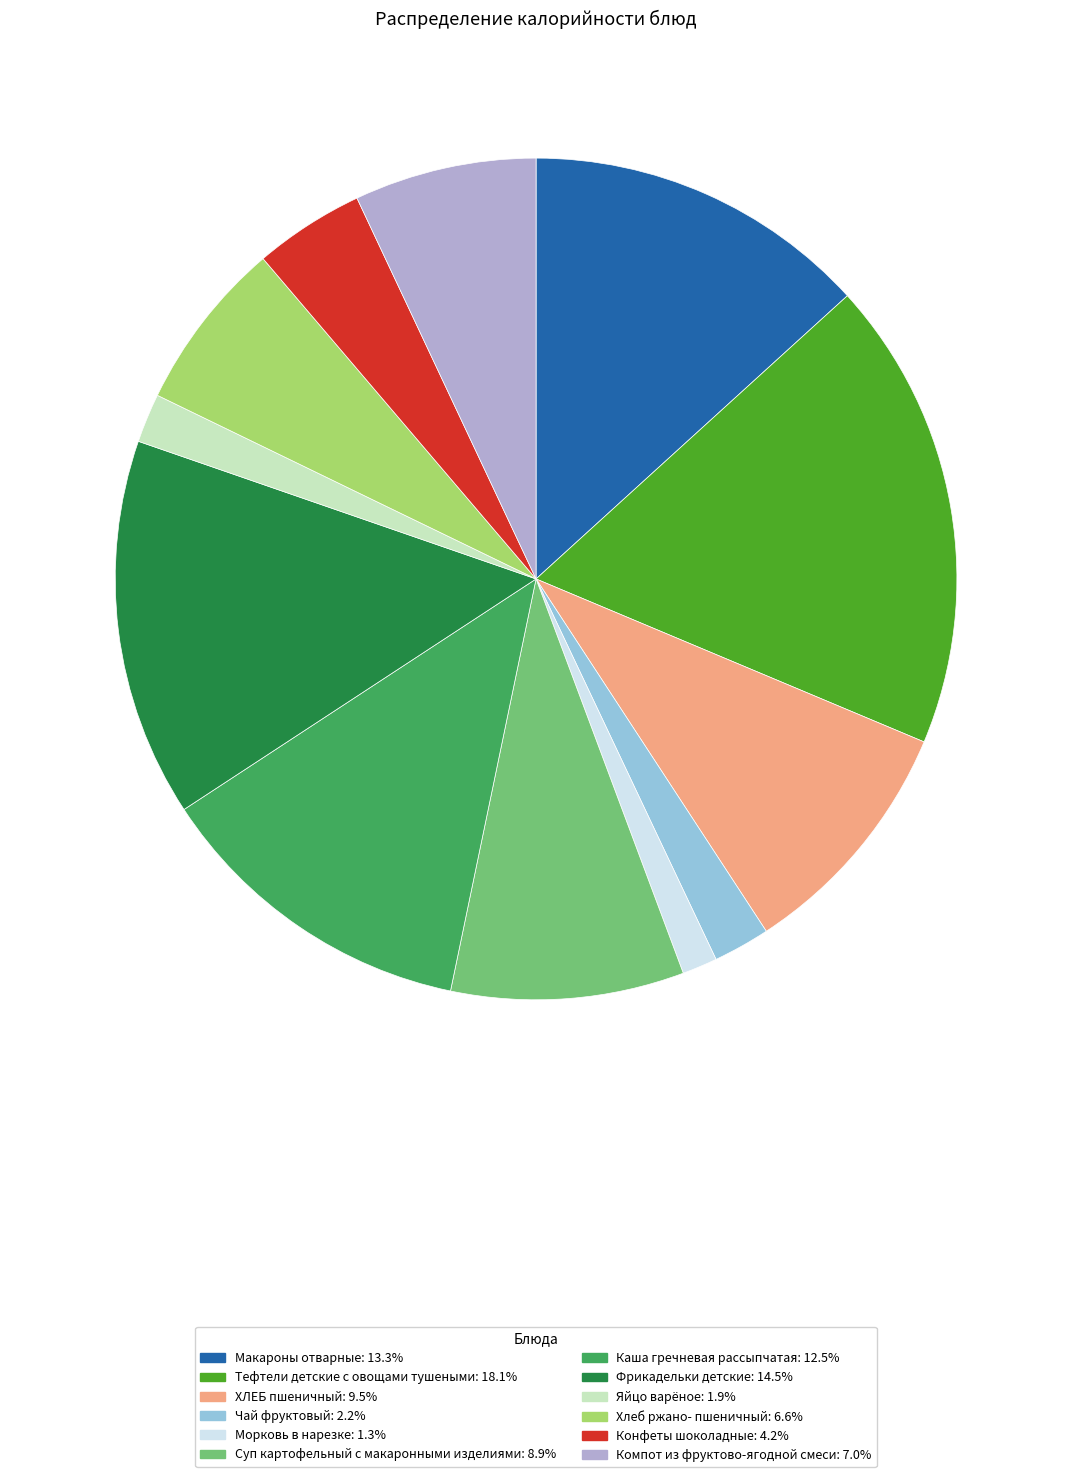

Is there a majority slice in this chart?

No